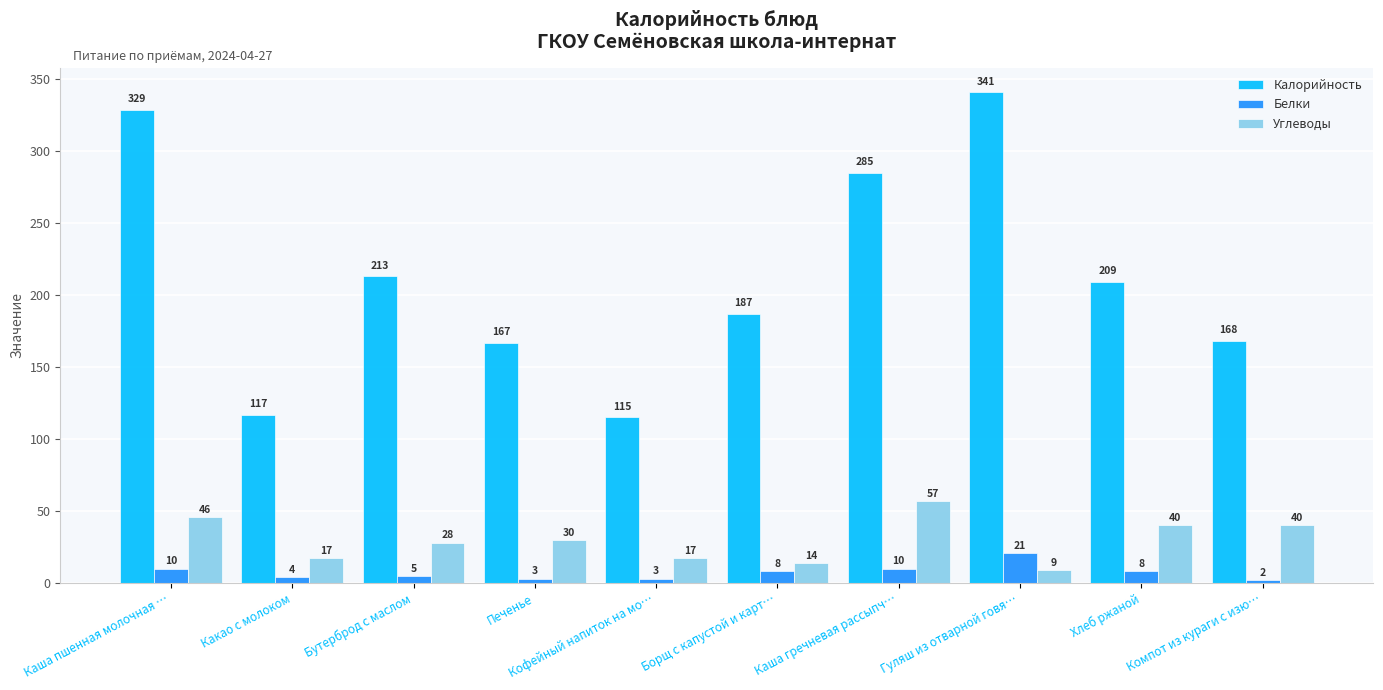

What is the sum of the Белки values at Какао с молоком and Гуляш из отварной говя…?

25